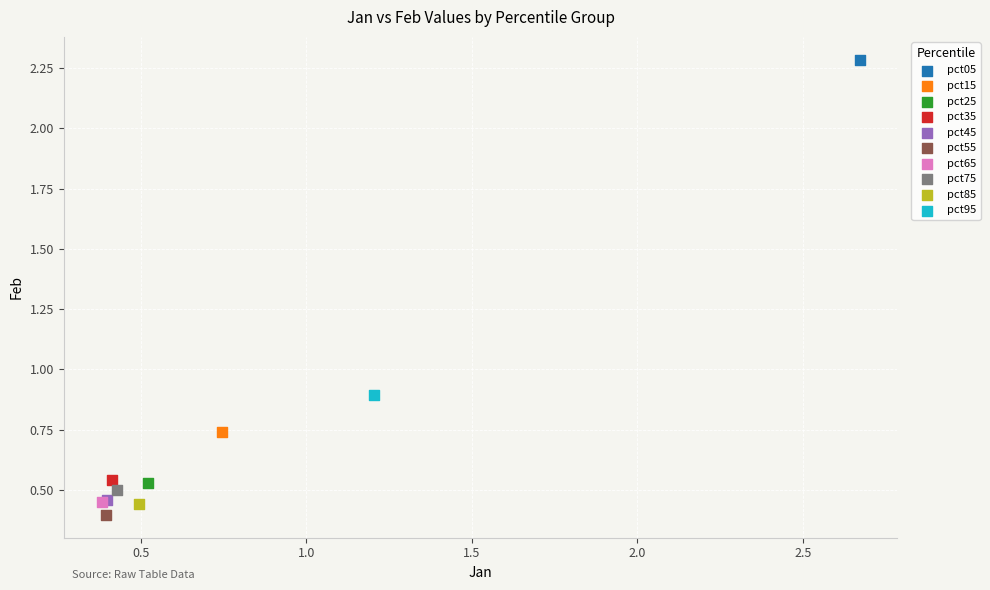

Which series contains the highest Y value?

pct05